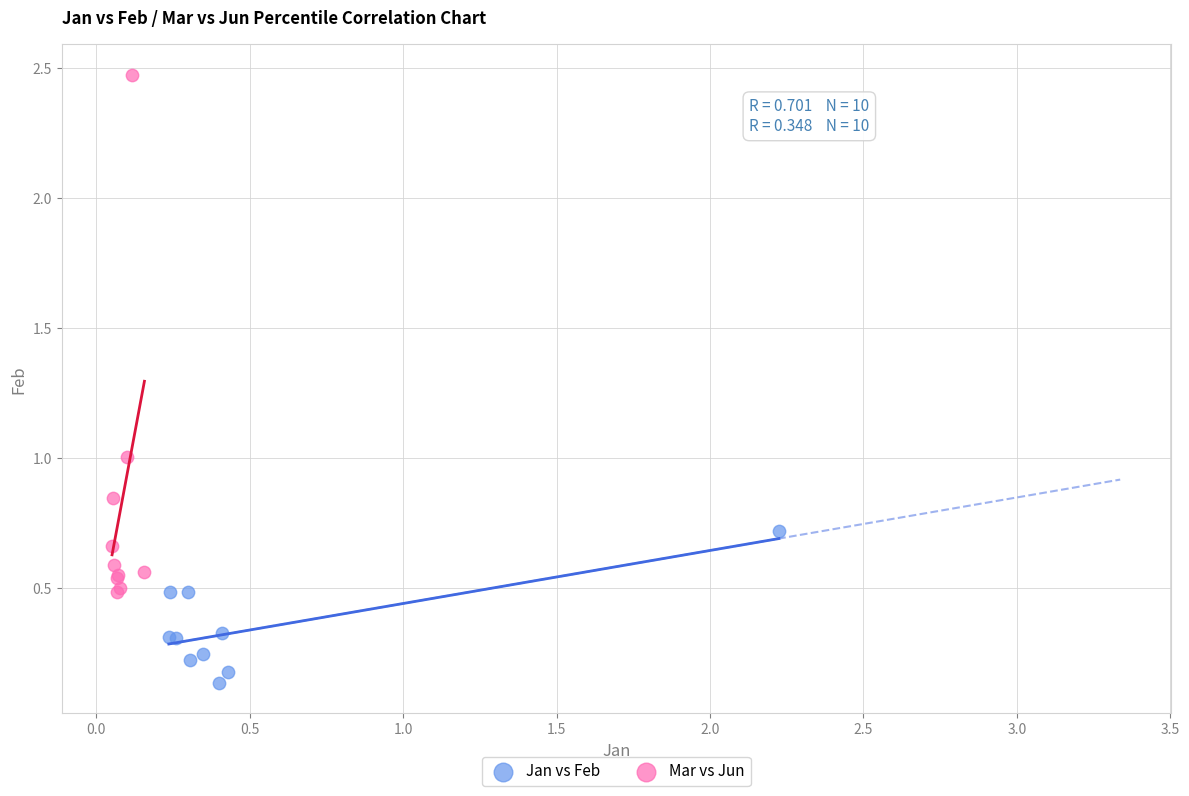

Which series has the widest spread of Y values?

Mar vs Jun